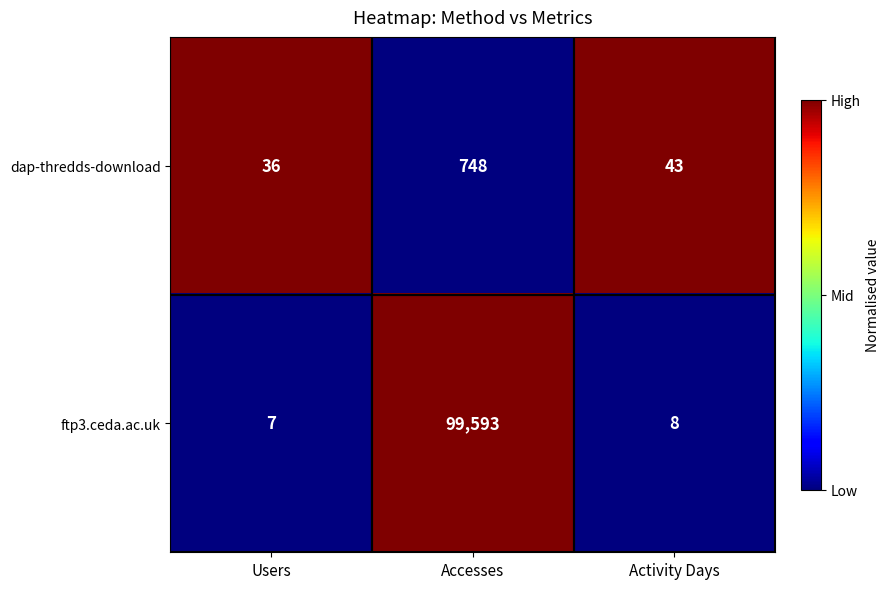

Is it true that ftp3.ceda.ac.uk equals 10 at Users?

False